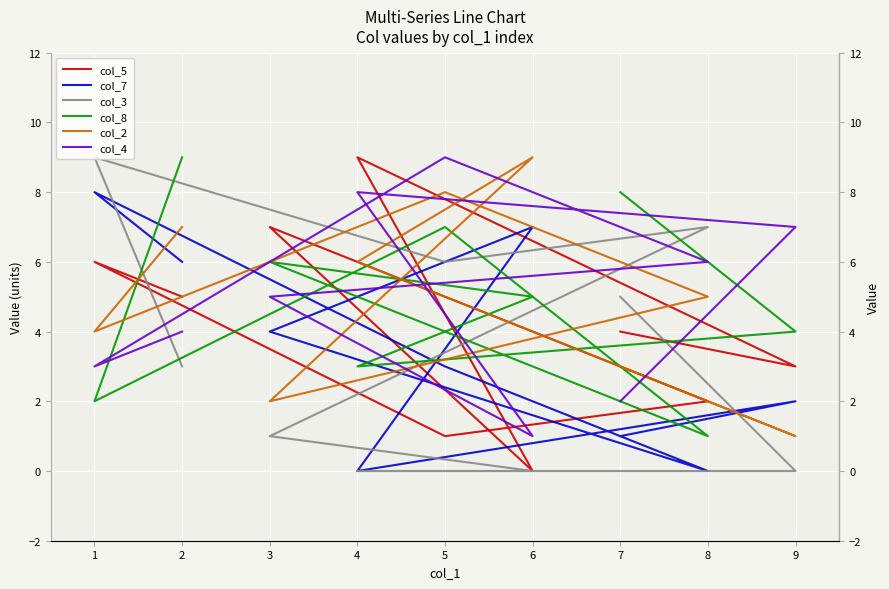

How many values in the col_7 series are below 3?

4